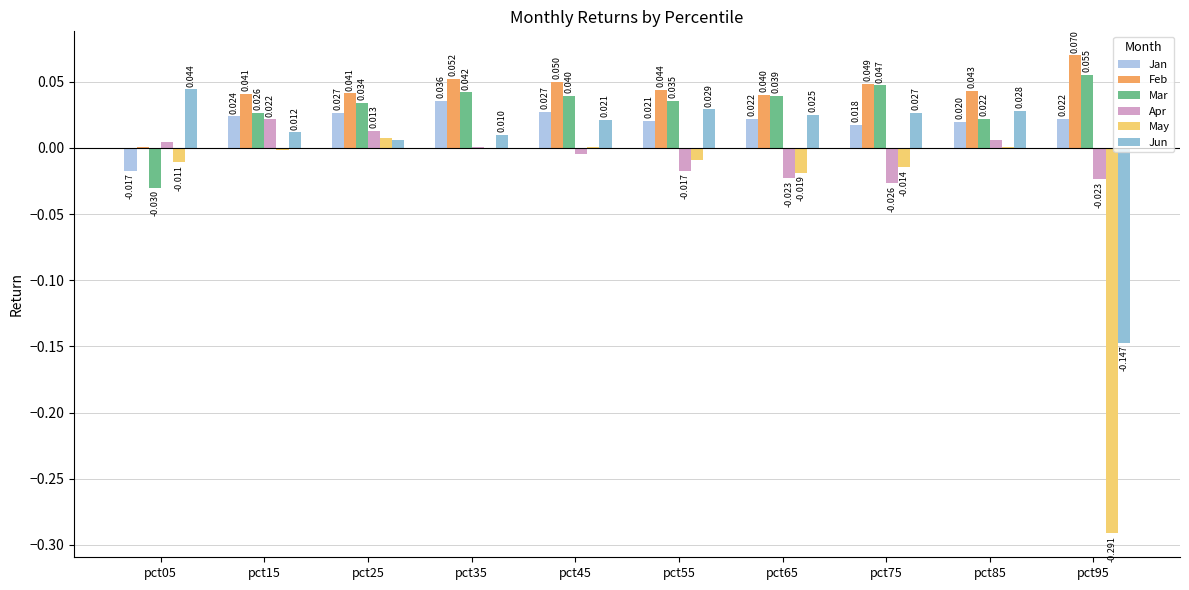

Rank the series by their maximum value, from lowest to highest.

May, Apr, Jan, Jun, Mar, Feb